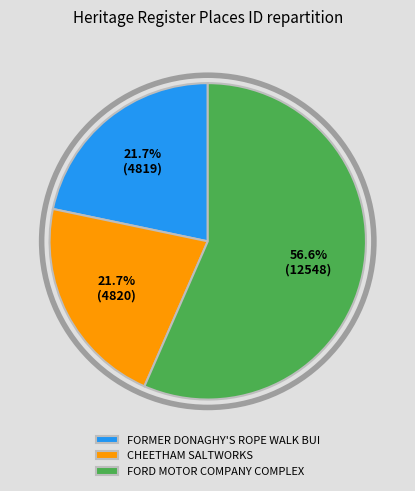

What is the ratio of the value at FORD MOTOR COMPANY COMPLEX to the value at FORMER DONAGHY'S ROPE WALK BUI?

2.6